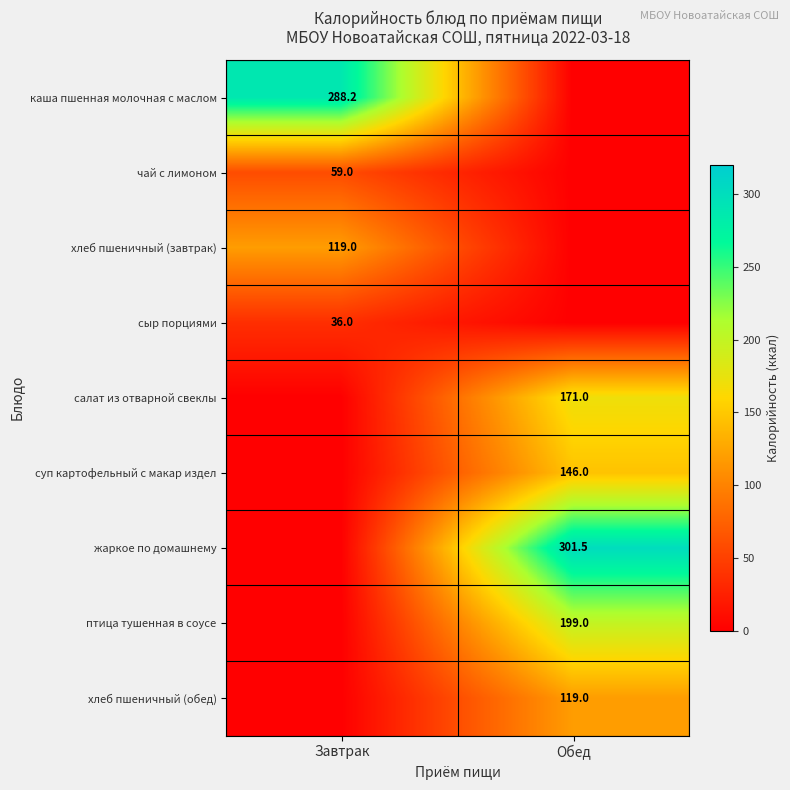

The value of птица тушенная в соусе at Обед is 109.7. True or false?

False